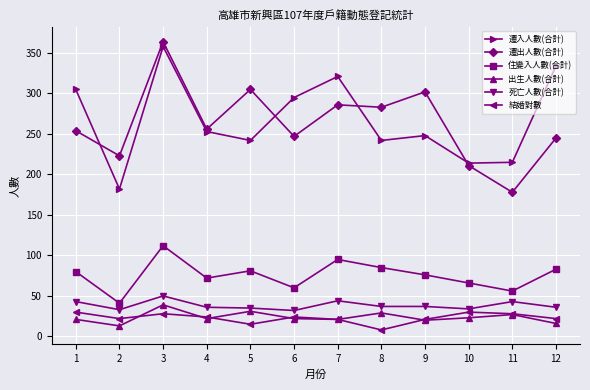

At which label is 遷入人數(合計) closest to 270?

4